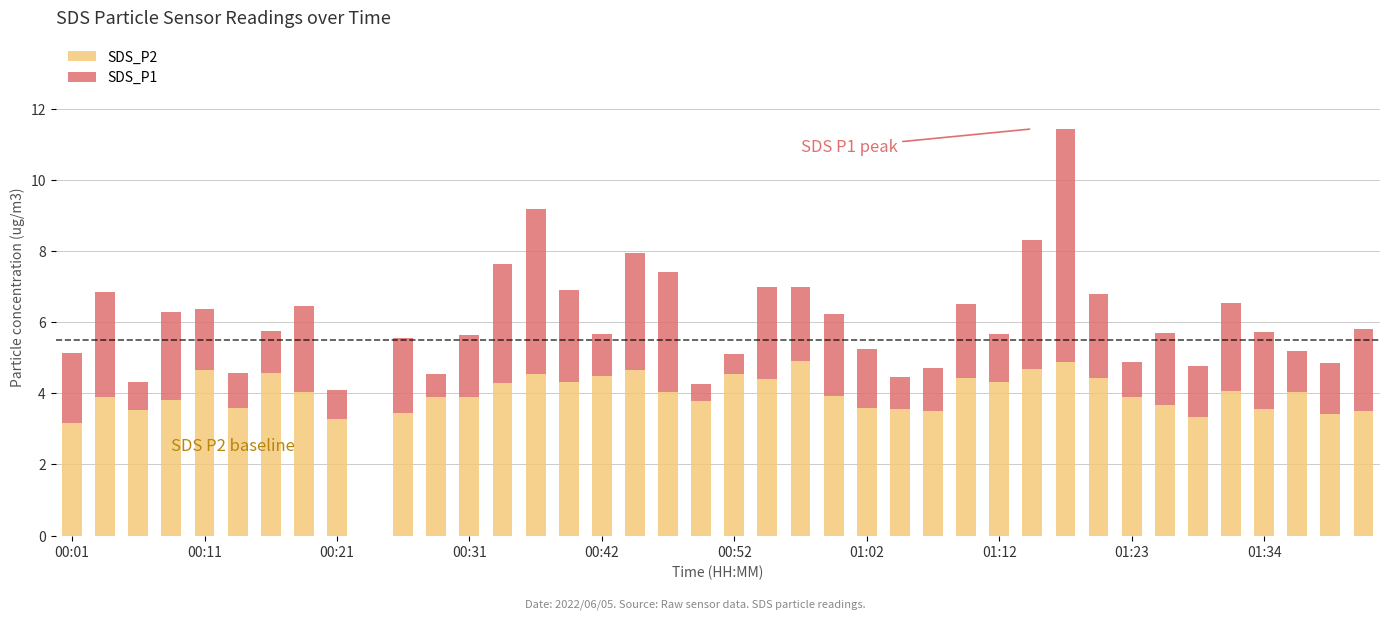

What is the sum of all SDS_P2 values?

156.5